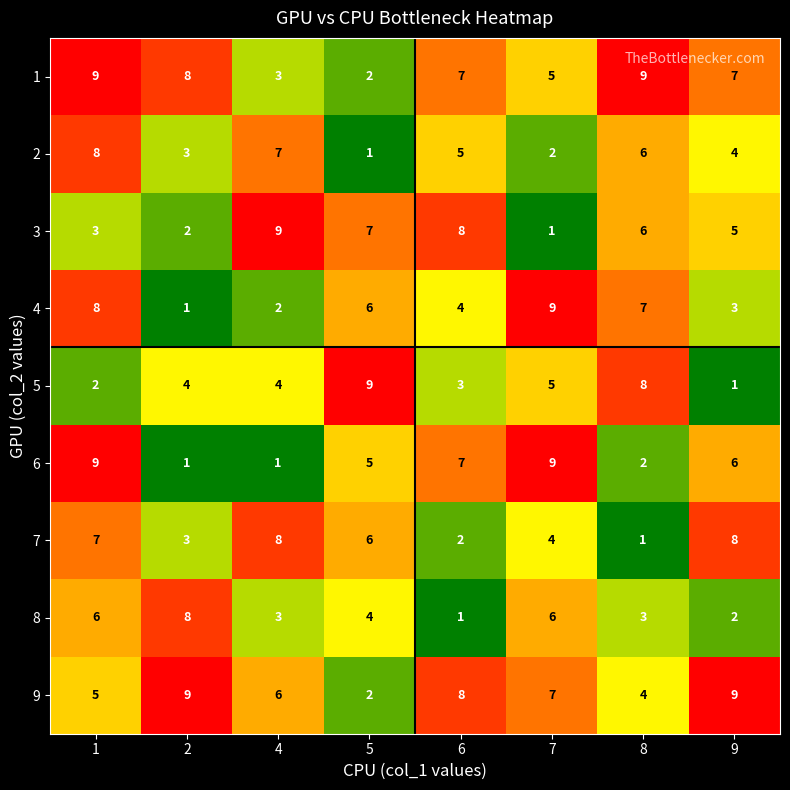

Is the value of 3 at 9 greater than the value of 6 at 6?

No